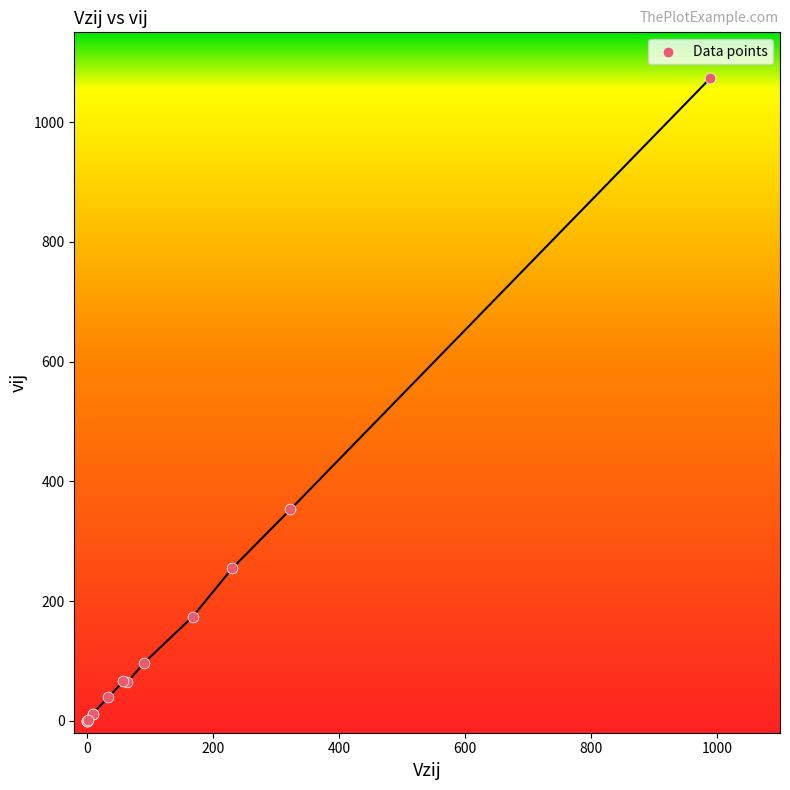

What Y value in the scatter plot is closest to 536?

353